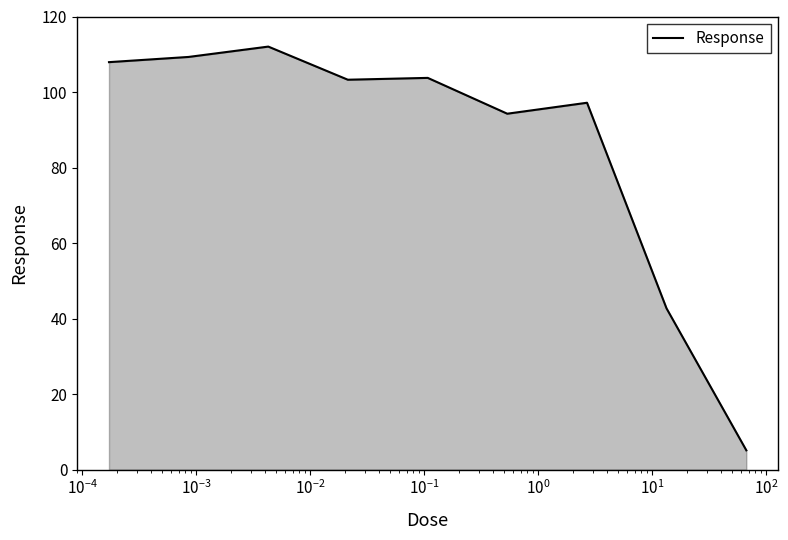

What is the smallest value displayed?

5.1